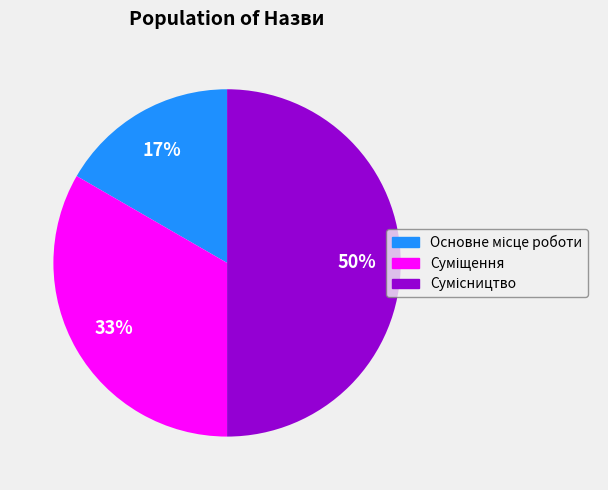

To the nearest percent, what is the average slice percentage?

33%